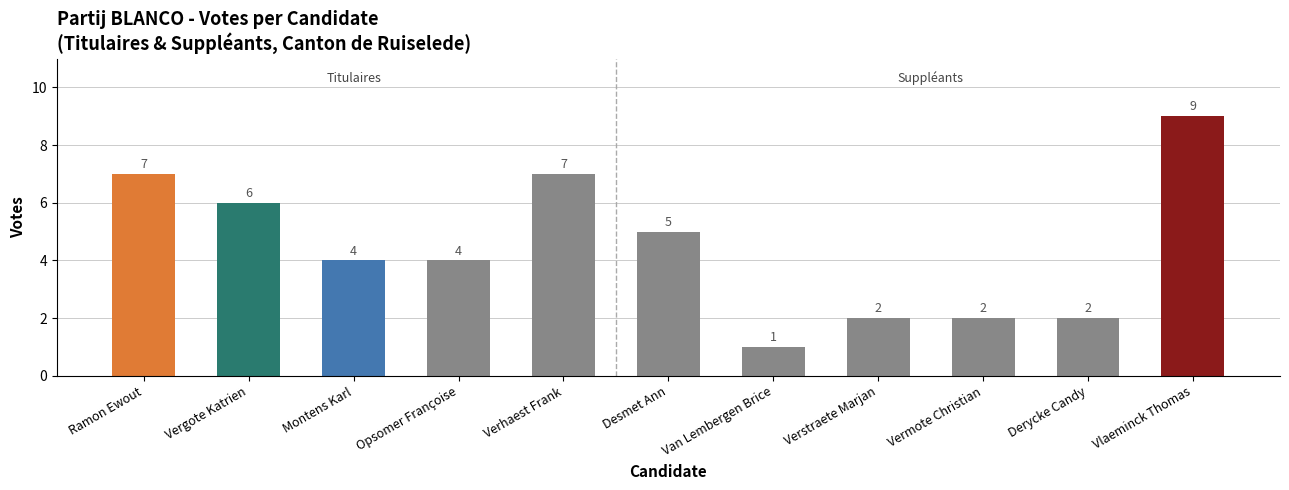

What is the greatest value displayed?

9